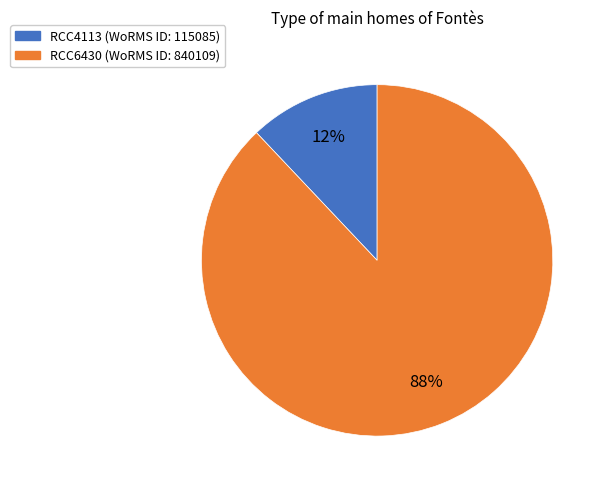

Between RCC4113 and RCC6430, which is larger?

RCC6430